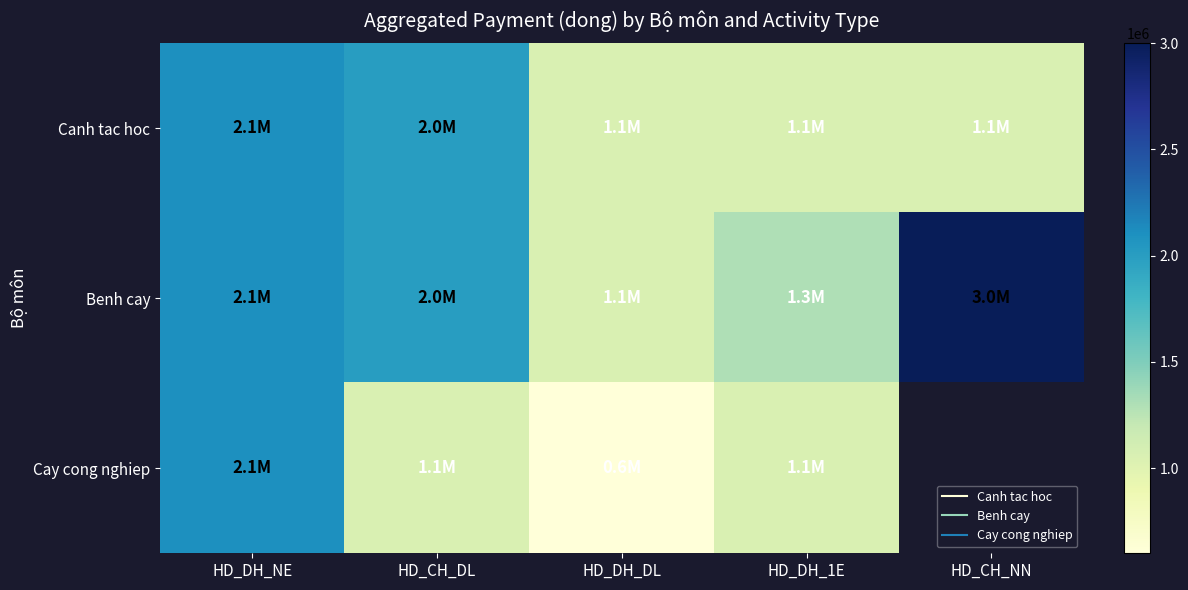

List the series in order of their peak value, highest first.

Benh cay, Canh tac hoc, Cay cong nghiep